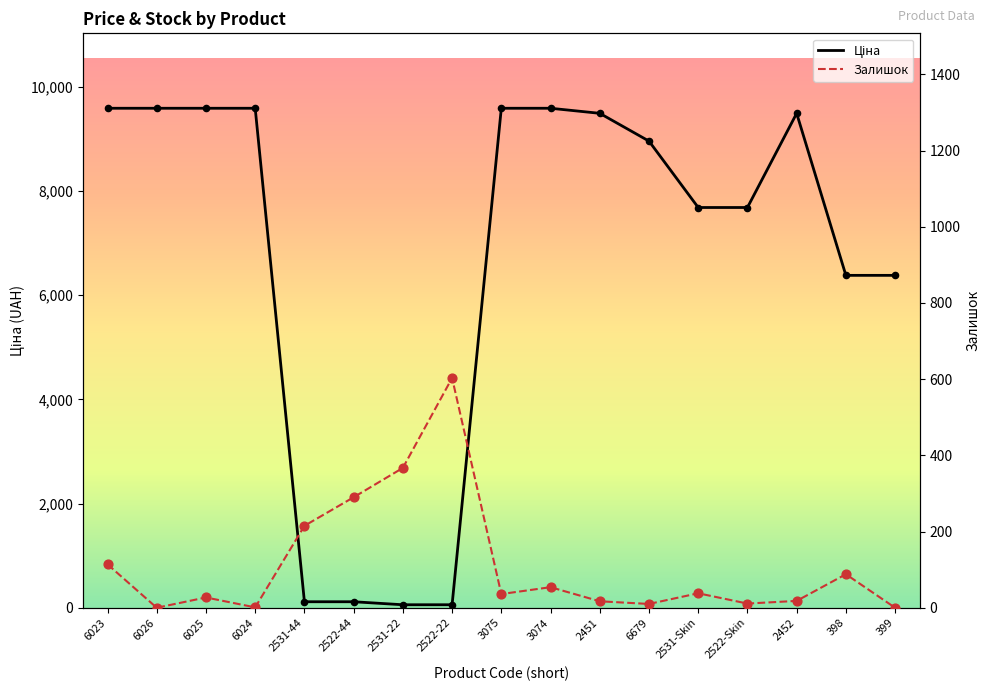

Which series reaches the minimum Y coordinate?

Залишок